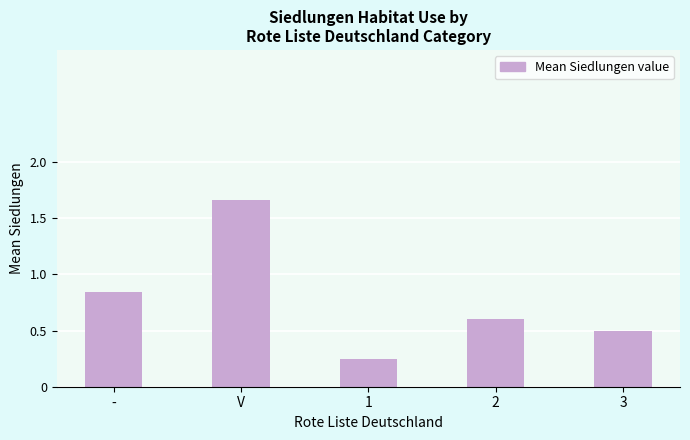

Rank the categories by value from lowest to highest.

1, 3, 2, -, V